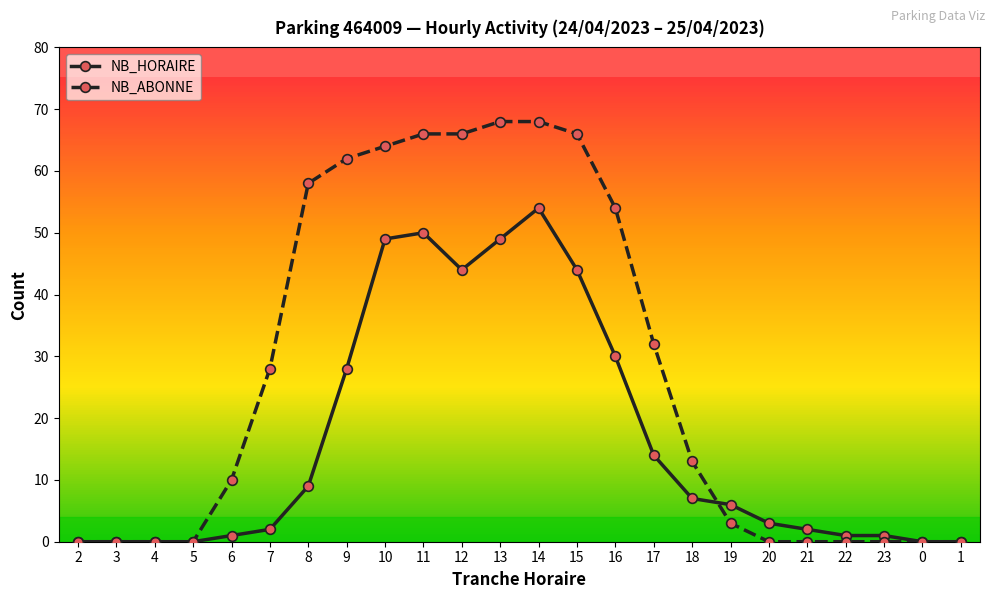

What are all the series names shown in the legend?

NB_HORAIRE, NB_ABONNE